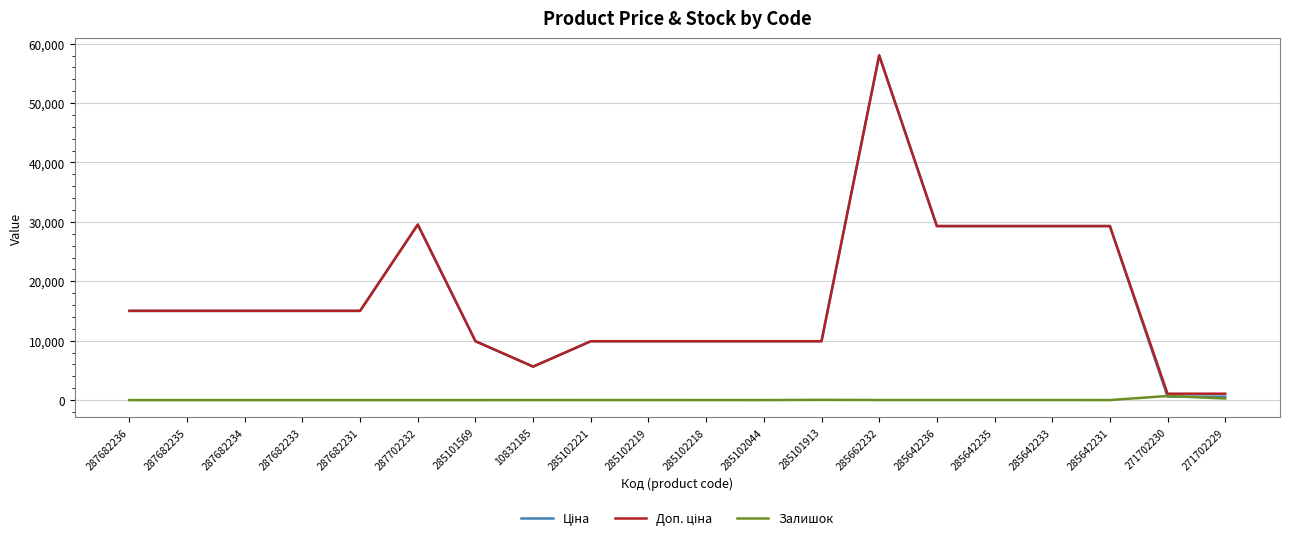

What is the maximum value shown in the chart?

58037.0